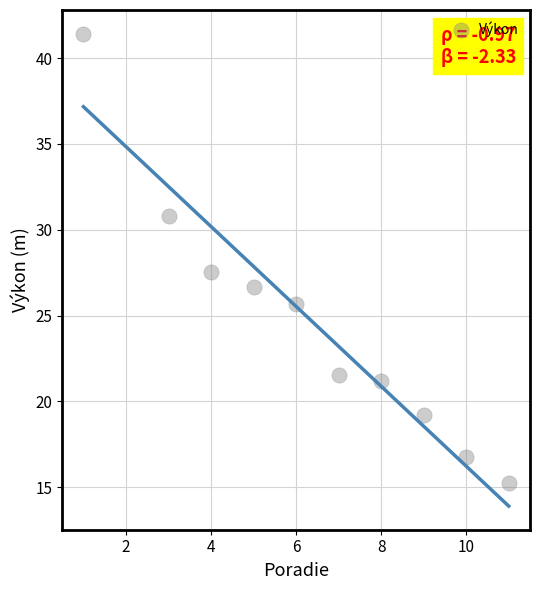

What Y value in the scatter plot is closest to 28?

27.5